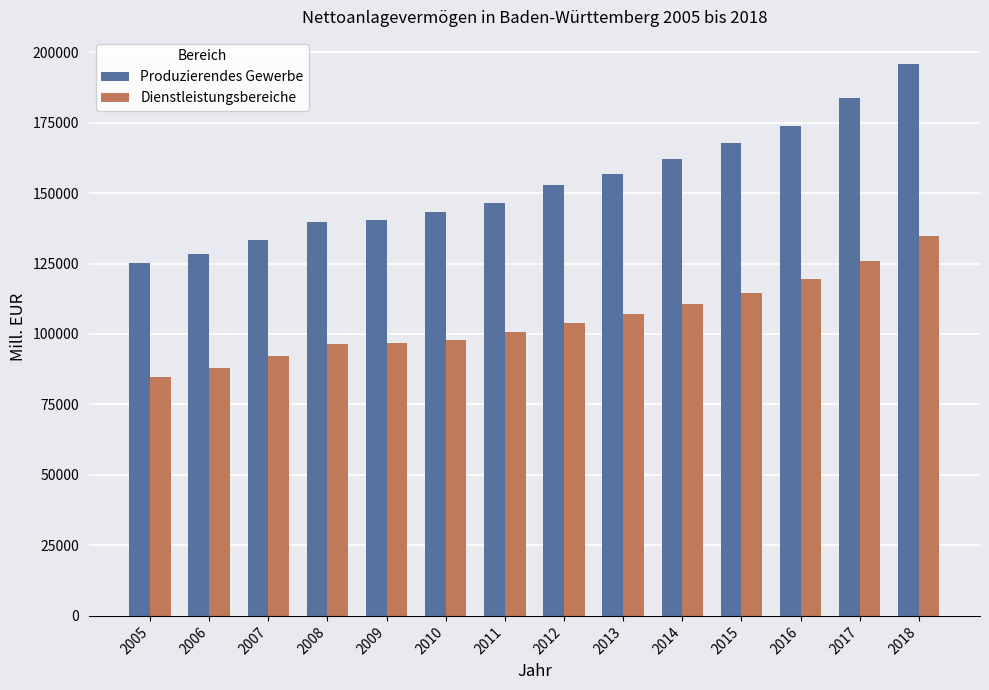

At how many categories does at least one series exceed 174855?

2